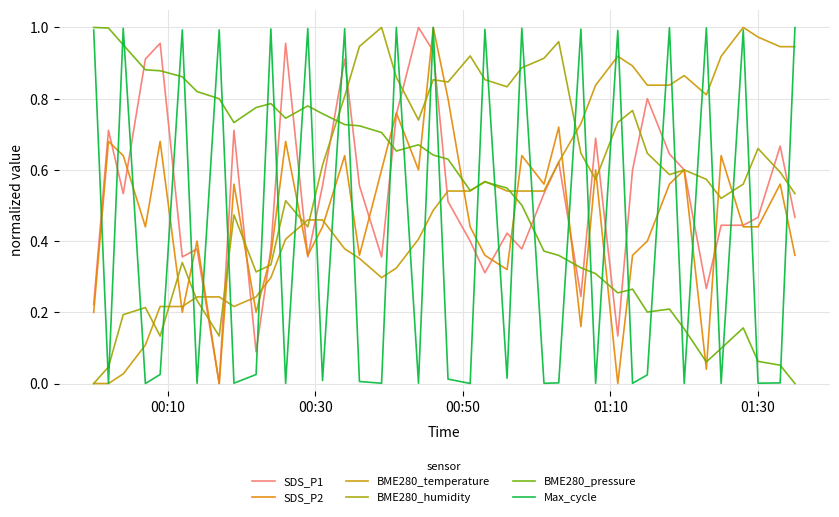

In SDS_P1, how many points are lower than both neighbors (excluding endpoints)?

11